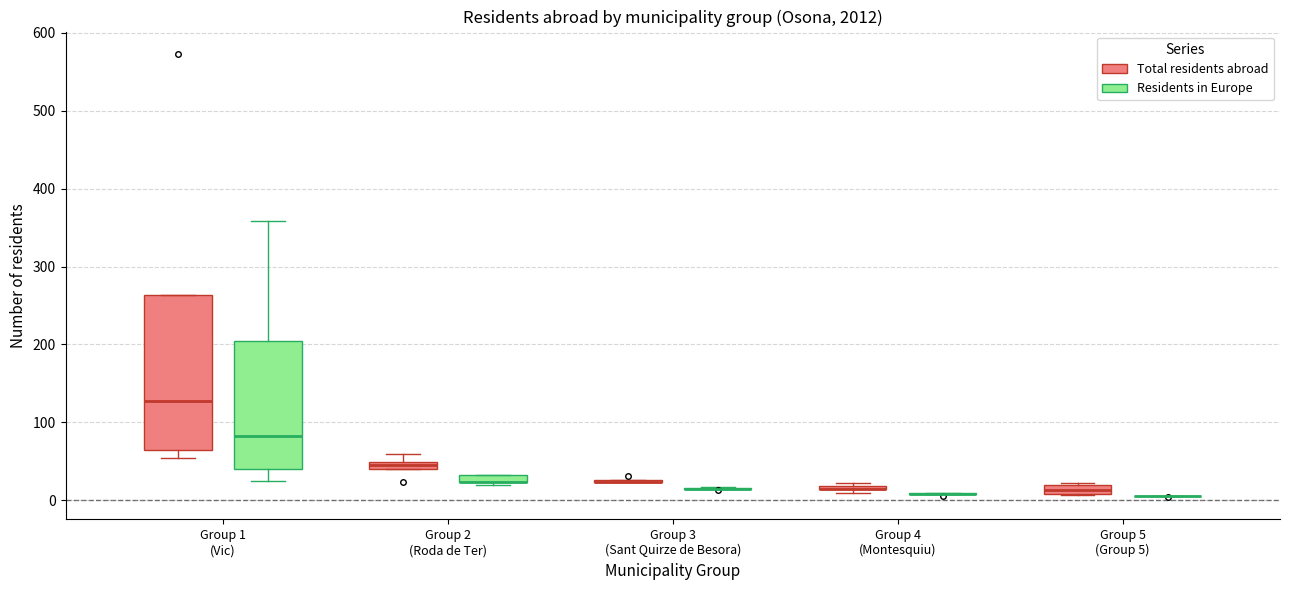

Which box is the tallest, from its lower edge to its upper edge?

Group 1 (Vic) (Total residents abroad)